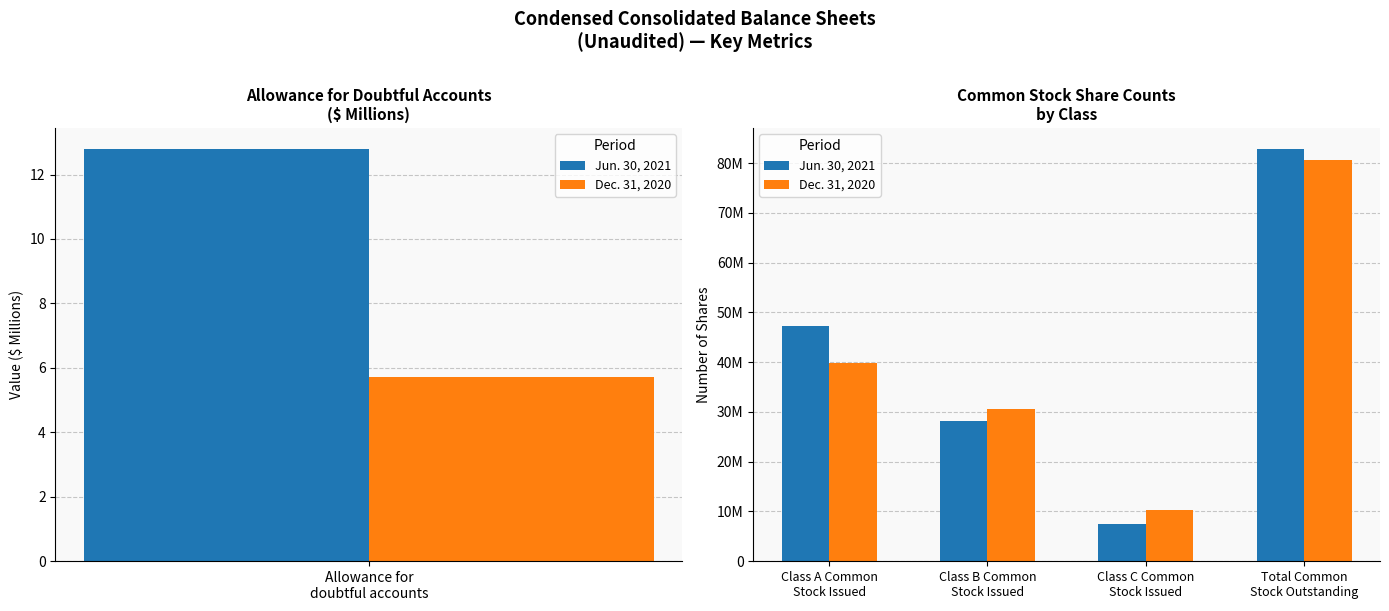

Where does the Jun. 30, 2021 series first go above 47215604?

Total Common Stock Outstanding